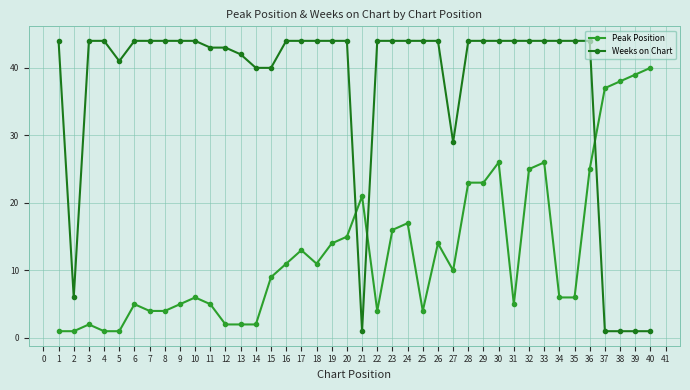

What is the sum of all Weeks on Chart values?

1477